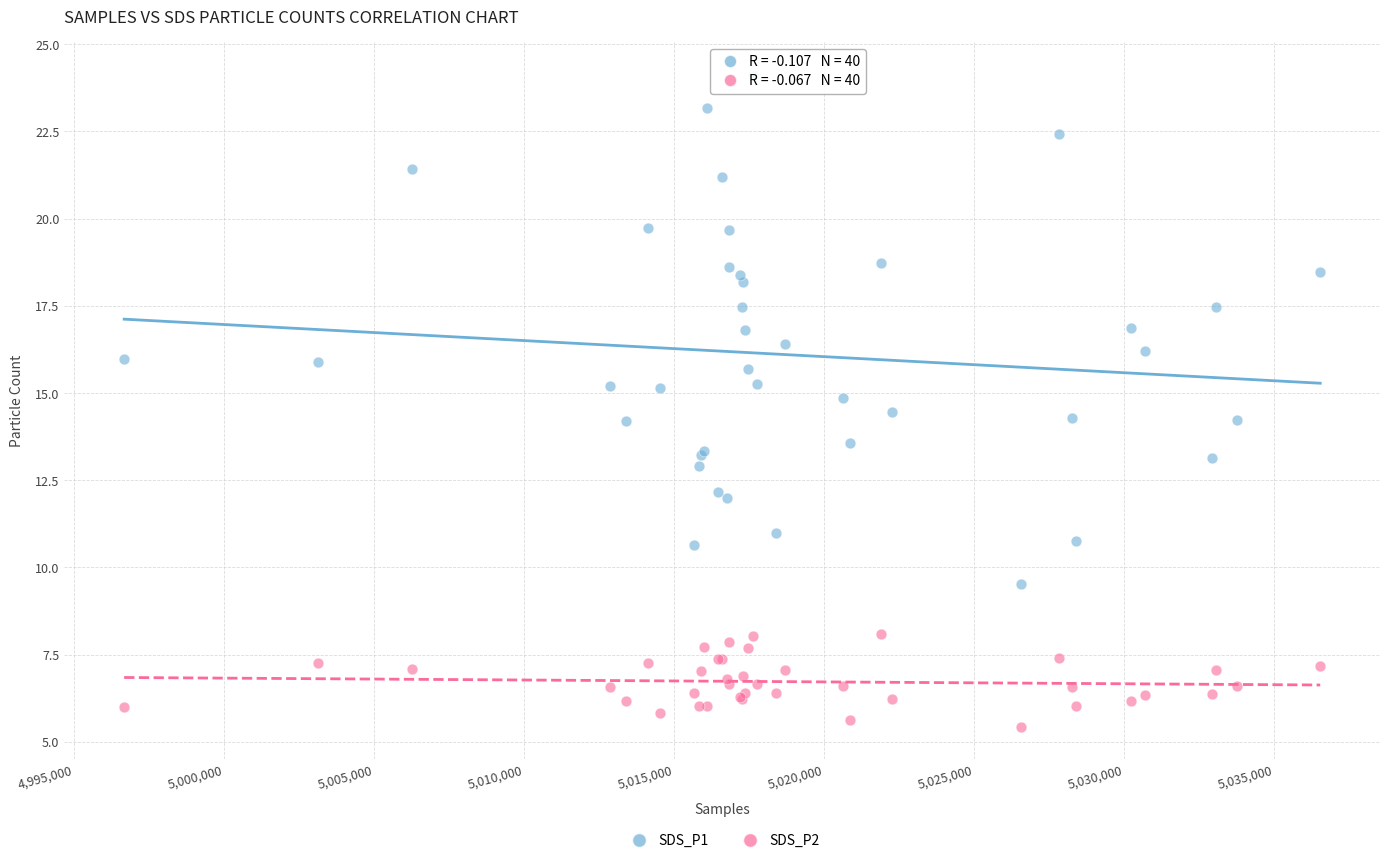

Which series reaches the minimum Y coordinate?

SDS_P2